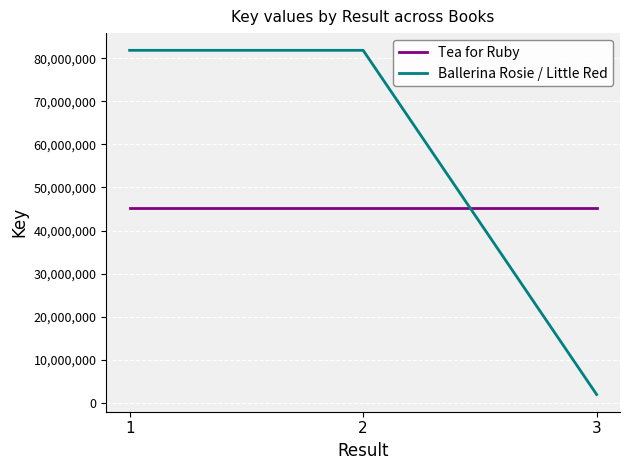

List the series in order of their peak value, lowest first.

Tea for Ruby, Ballerina Rosie / Little Red